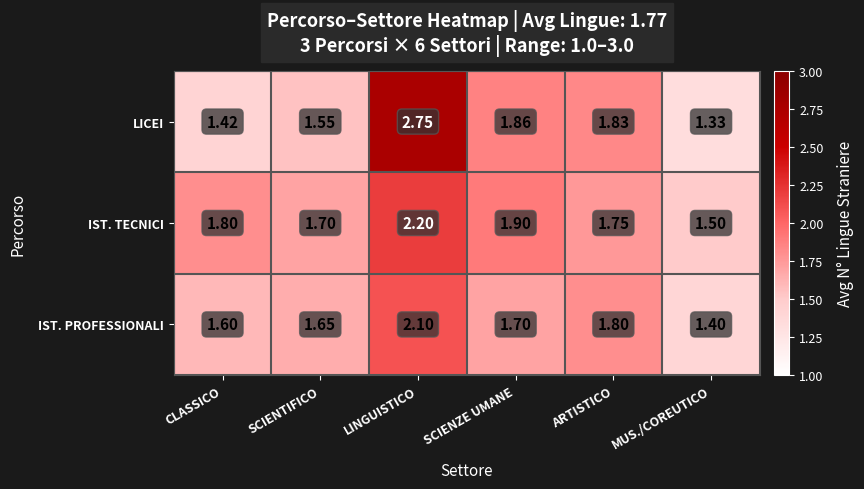

Which category has the lowest value in the IST. TECNICI series?

MUS./COREUTICO